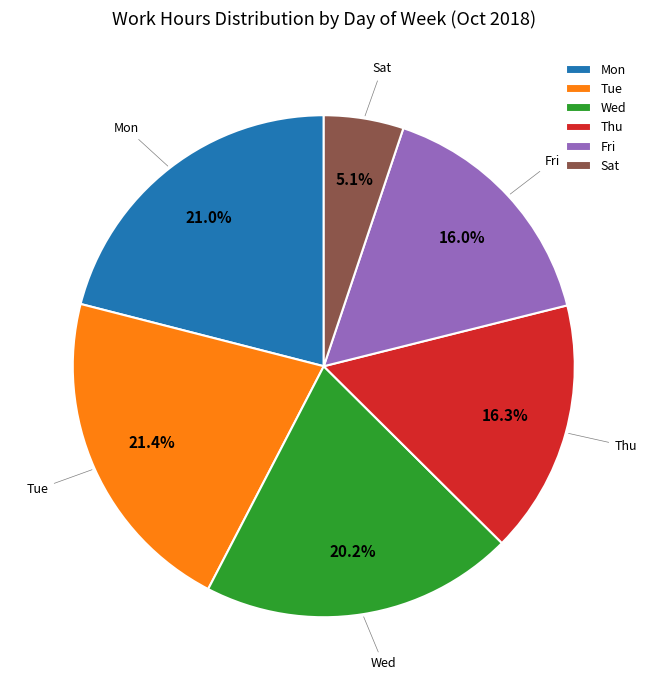

Does any single category account for the majority?

No